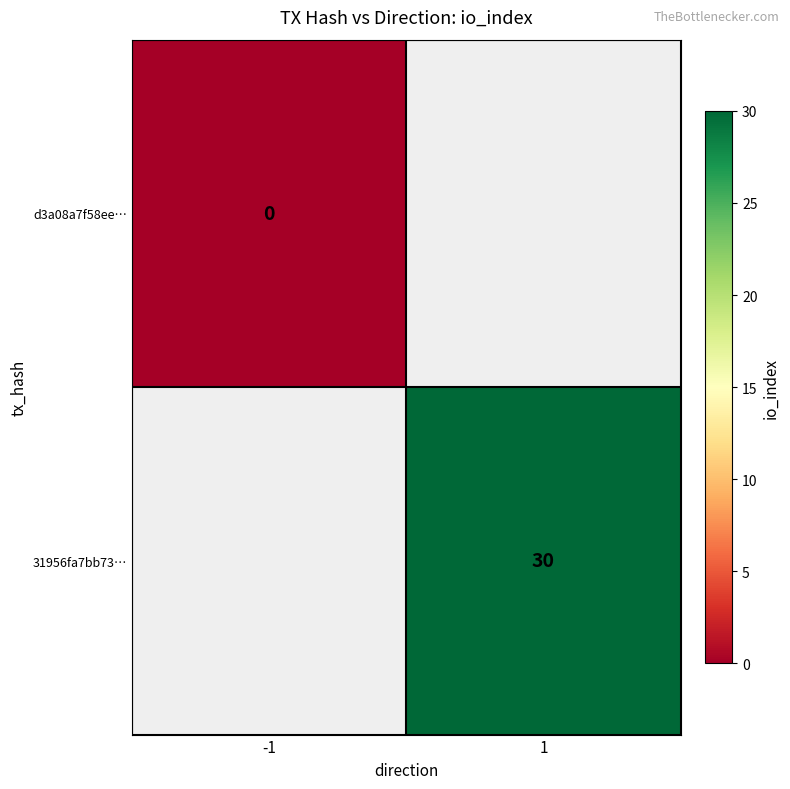

Is it true that 31956fa7bb73… equals 11 at 1?

False